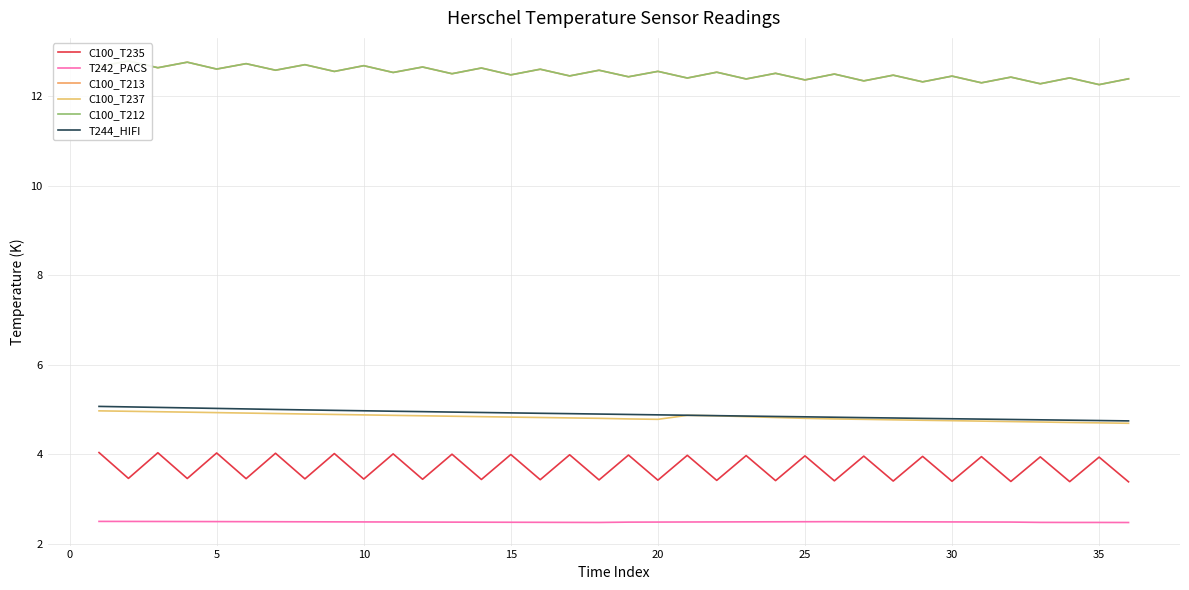

What is the lowest value of the T242_PACS series?

2.5